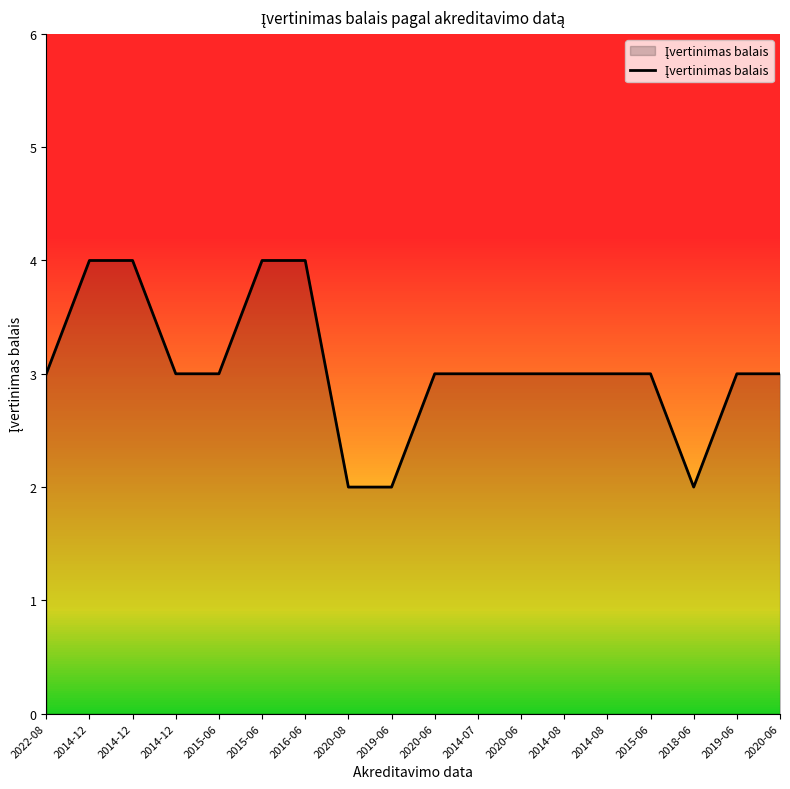

What is the approximate value at 2016-06?

4